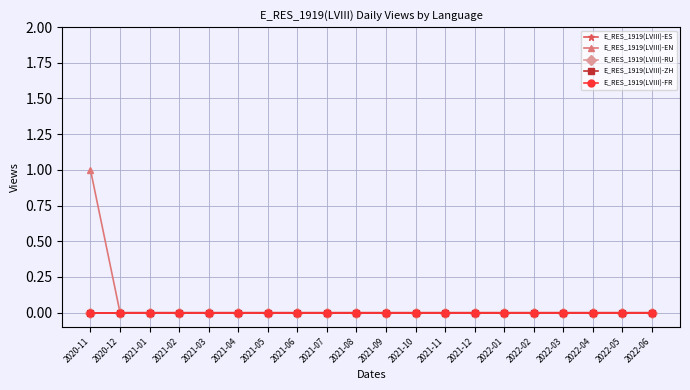

What is the sum of all E_RES_1919(LVIII)-EN values?

1